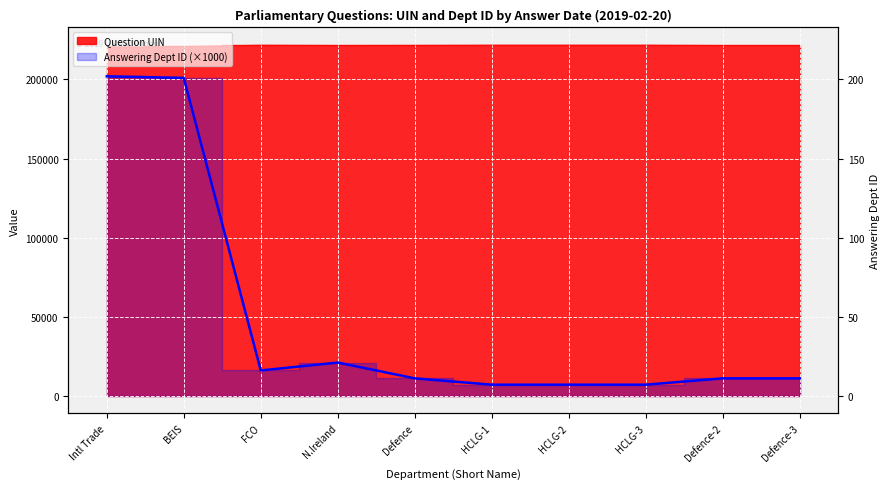

Rank the series at Defence-2 from lowest to highest value.

Answering Dept ID, Question UIN